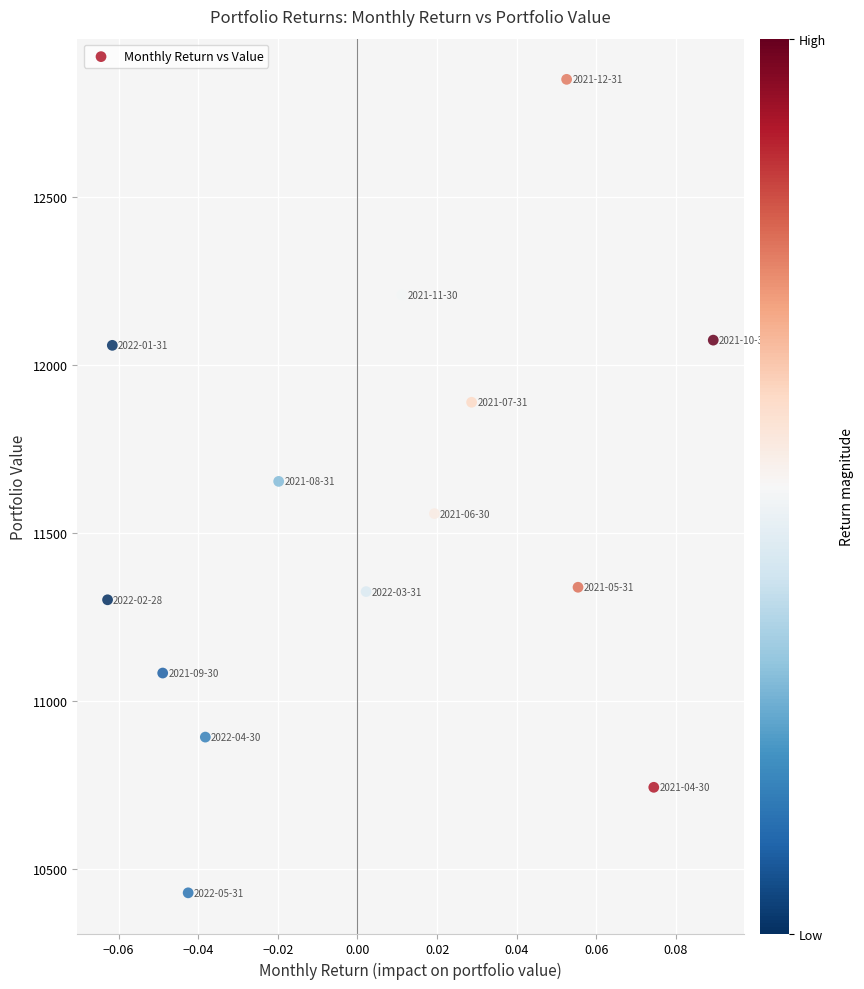

What is the range of Y values (max minus min)?

2420.2